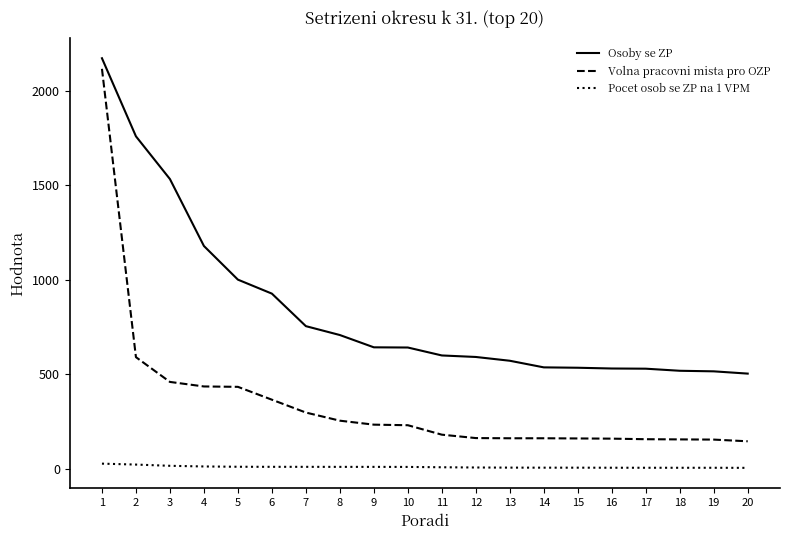

Which series has the widest spread of values?

Volna pracovni mista pro OZP